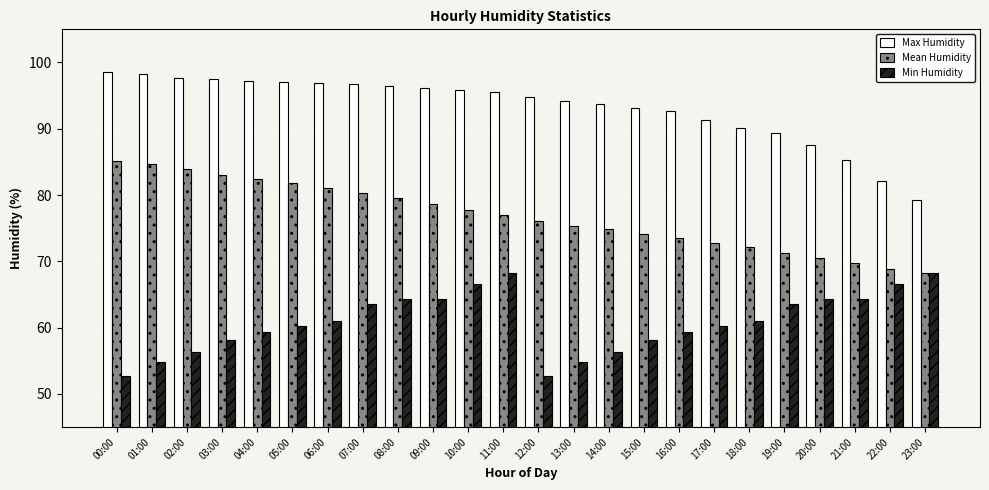

What is the difference between the maximum and minimum values in the Max Humidity series?

19.3